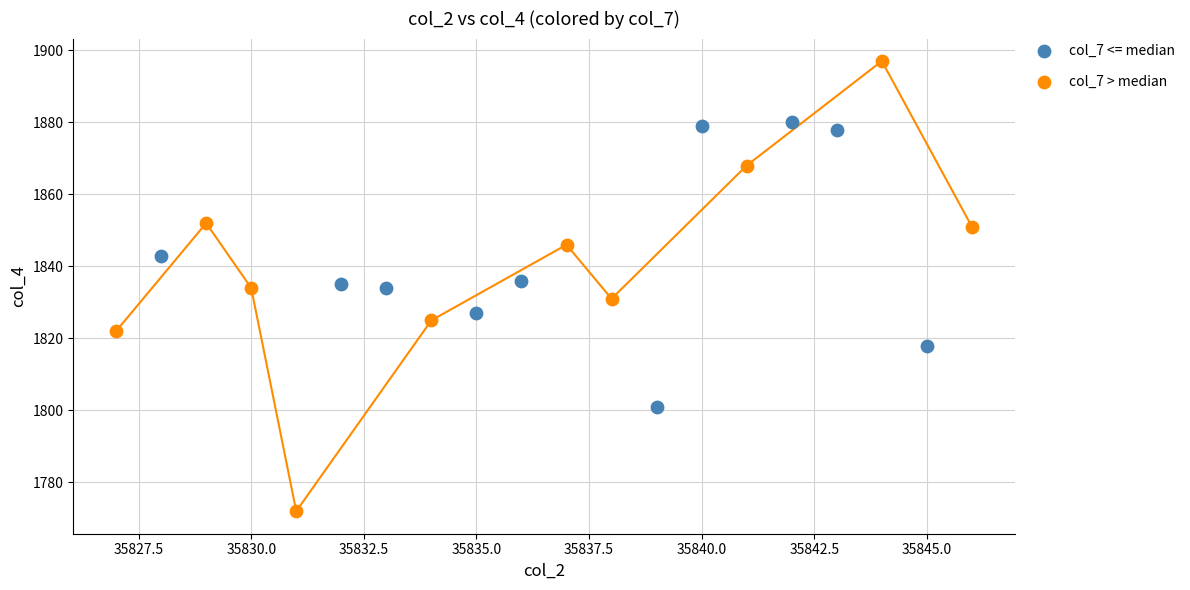

Which series reaches the minimum Y coordinate?

col_7 > median